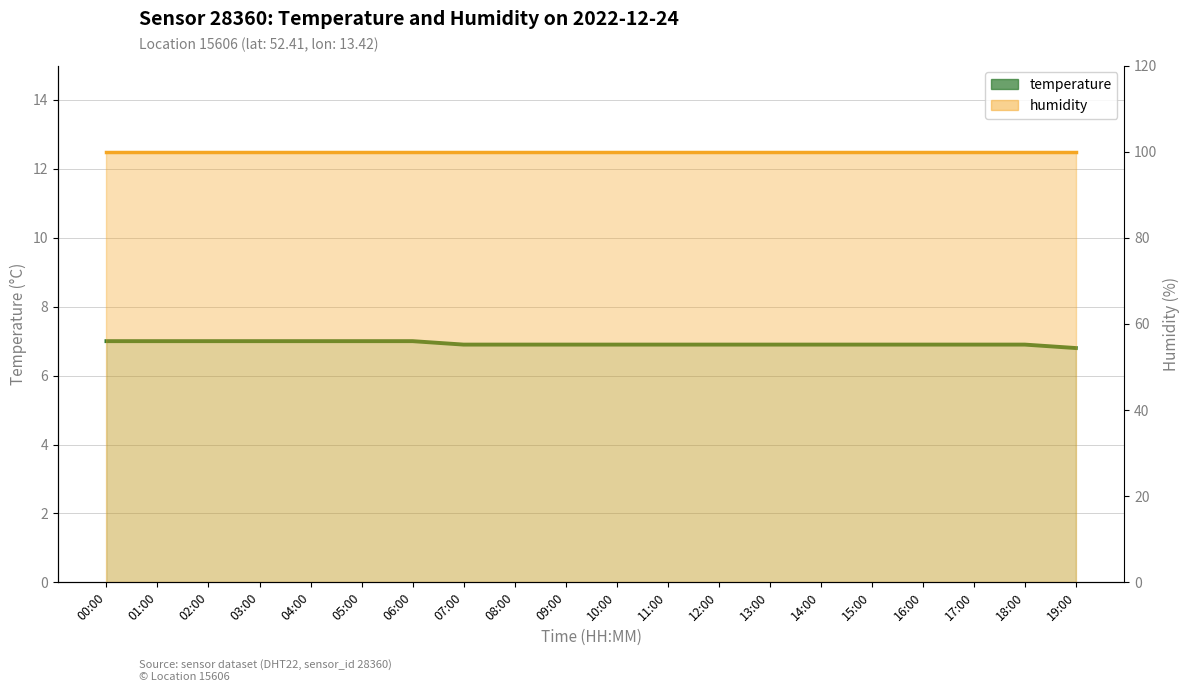

Rank the series by their maximum value, from lowest to highest.

temperature, humidity line